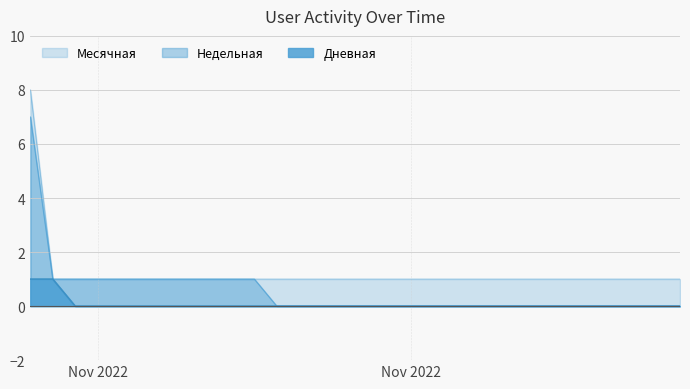

Does the chart have visible grid lines?

Yes